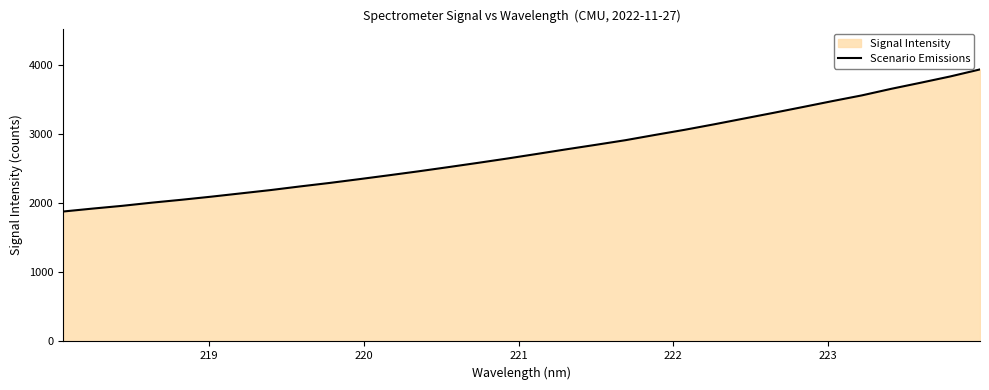

What is the smallest value displayed?

1880.7